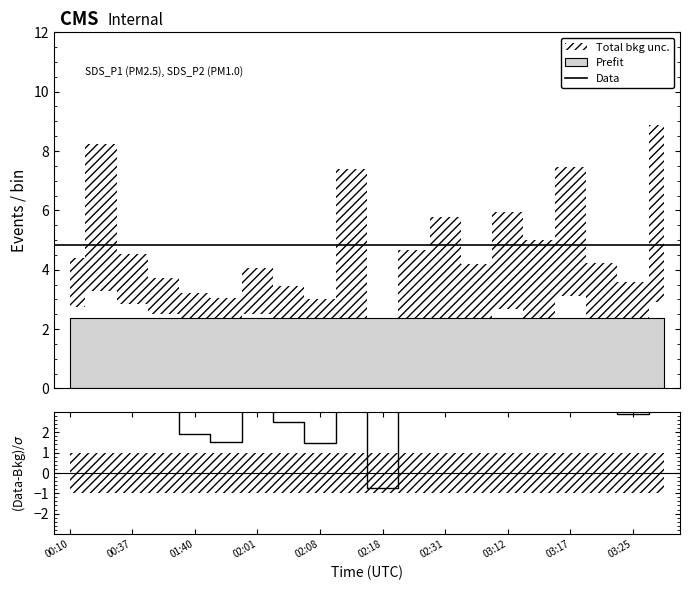

The chart shows a value of 1.5 at 01:56. True or false?

True